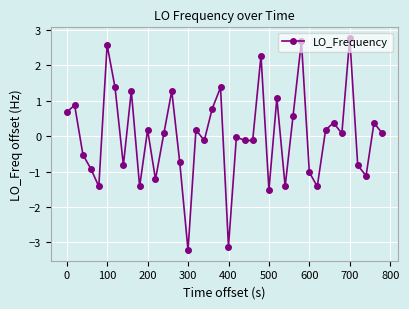

What is the difference between the second highest and minimum values?

5.9